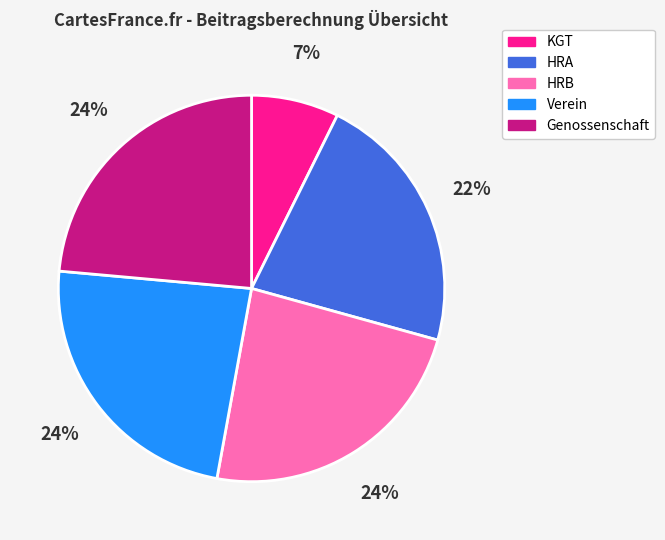

Which slice is the smallest?

KGT